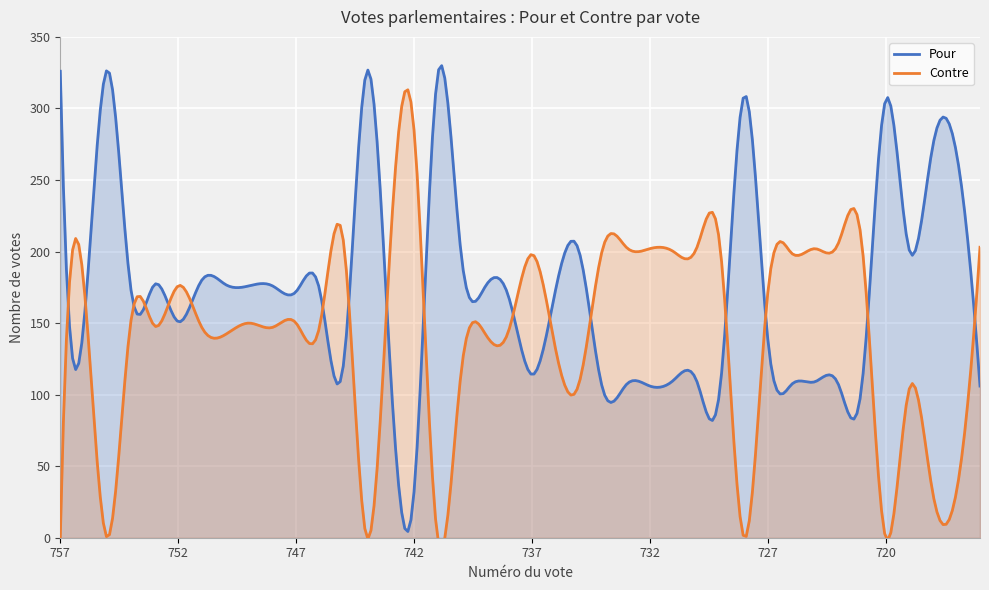

At which category is the sum across all series the highest?

745